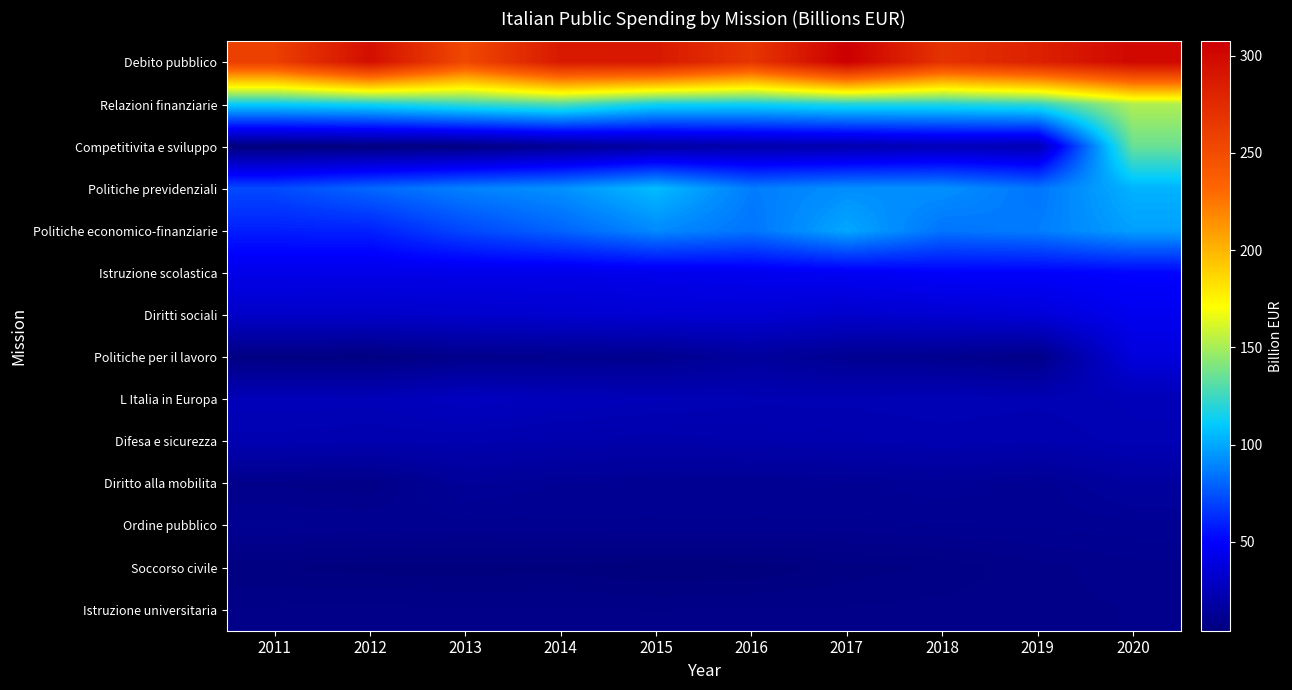

Which series changed the most between 2011 and 2014?

Debito pubblico